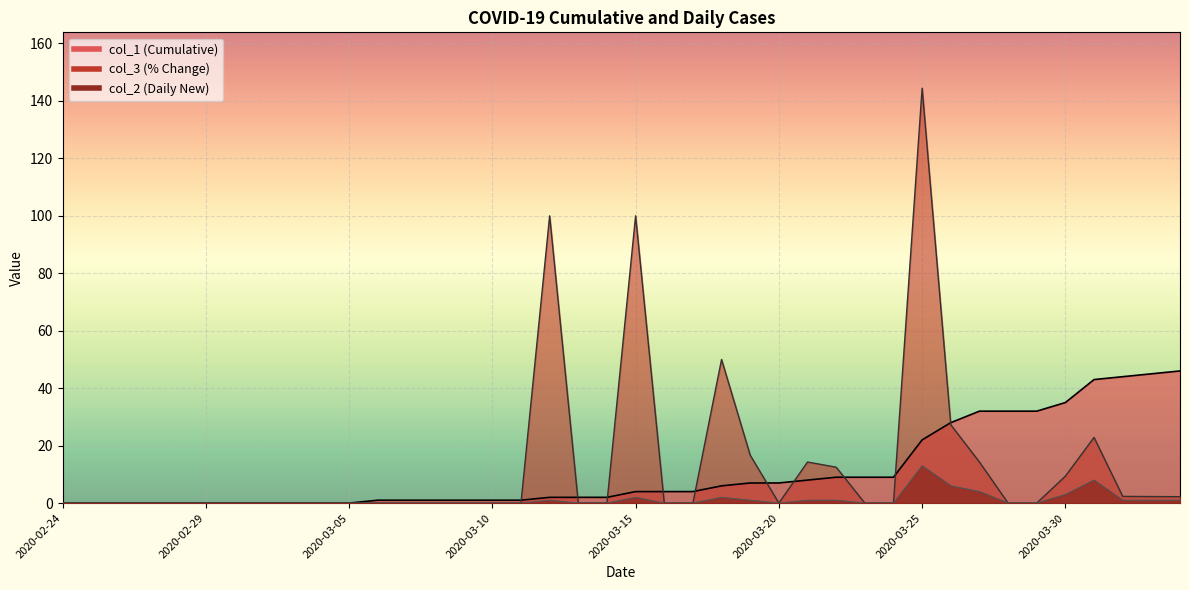

True or false: col_2 and col_1 intersect in this chart.

False